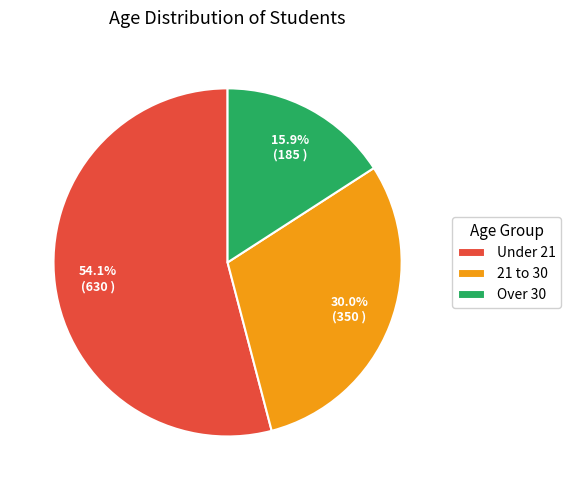

Is it true that 21 to 30 is 35% of the pie?

False